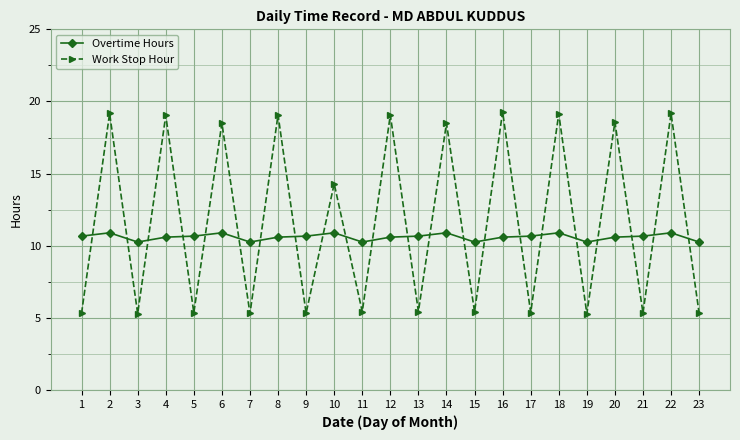

What is the value of the Work Stop Hour point at the 21st from the left?

5.3